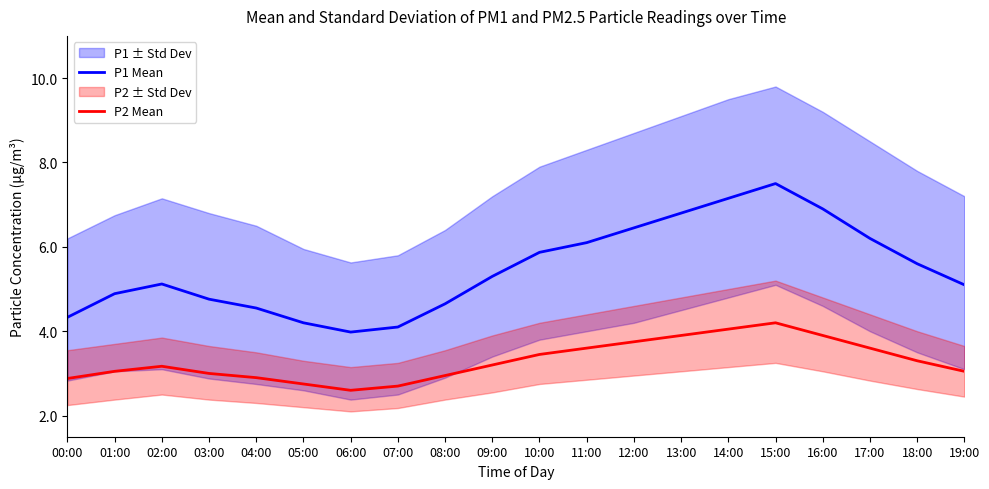

Which series has the largest range (max minus min)?

P1 Mean